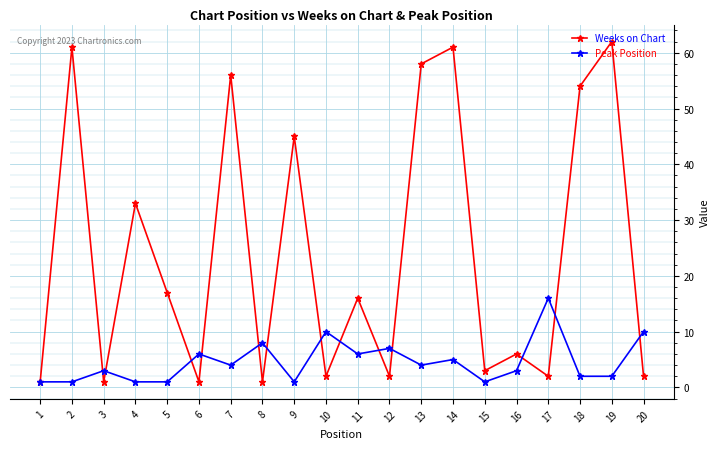

What is the value of the Weeks on Chart point at the 13th from the left?

58